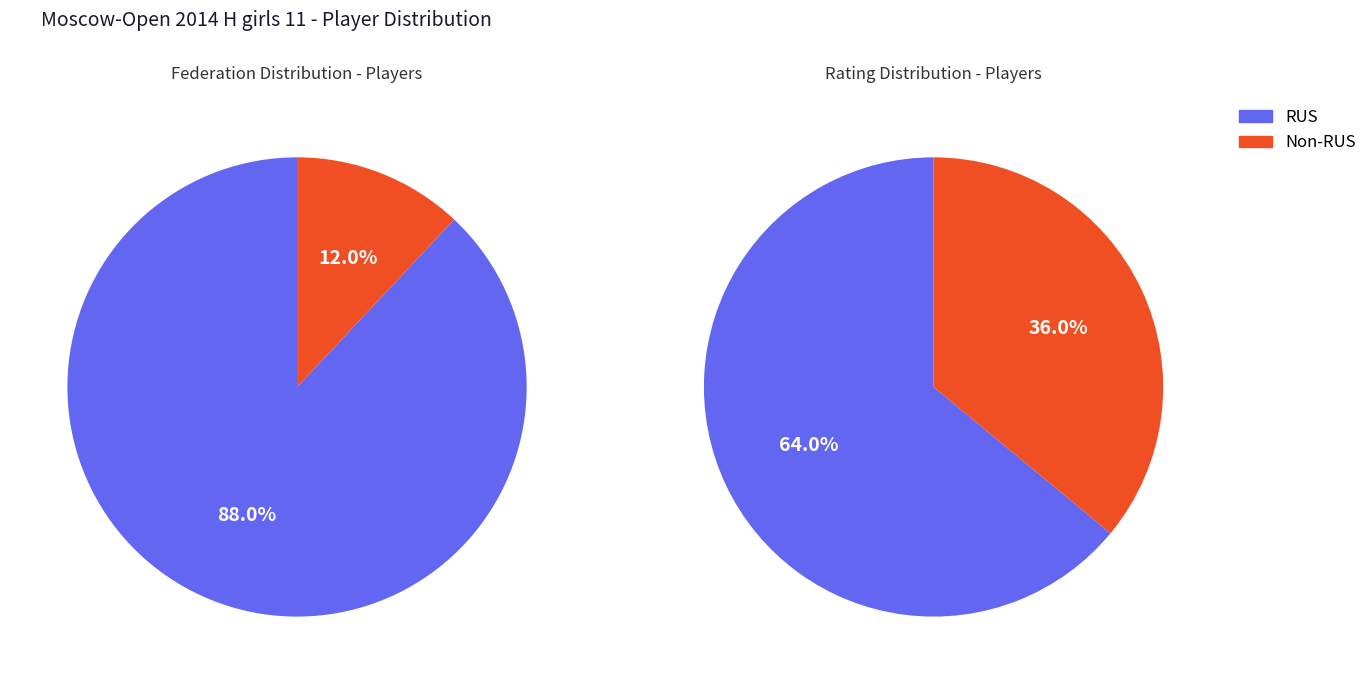

What percentage do RUS and Other together represent?

100.0%